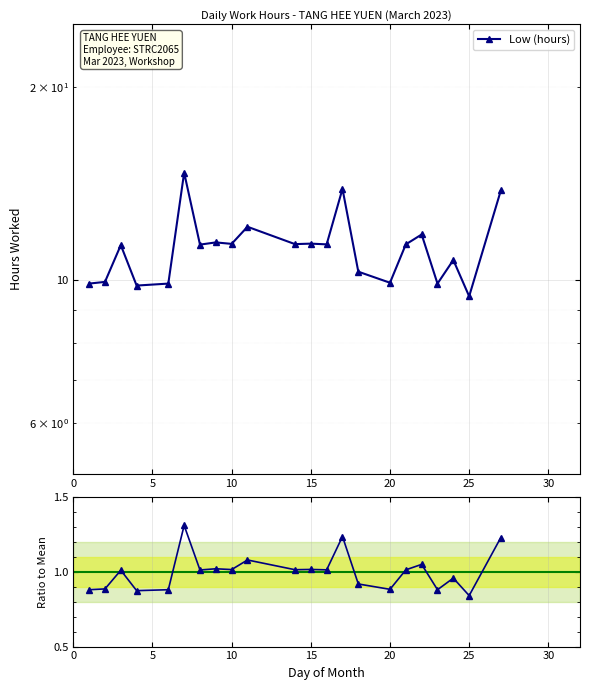

How many data points are less than 1?

9